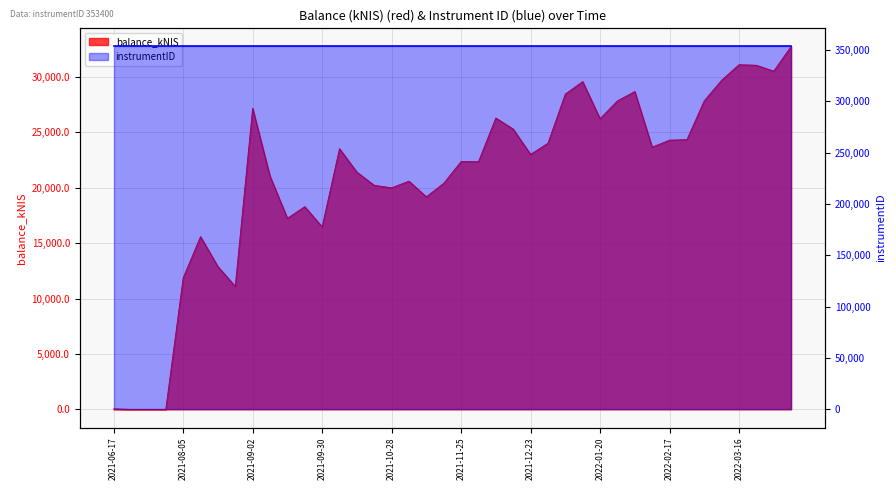

List the labels in order of value, largest first.

2022-04-07, 2022-03-16, 2022-03-24, 2022-03-31, 2022-03-10, 2022-01-13, 2022-02-03, 2022-01-06, 2022-03-03, 2022-01-27, 2021-09-02, 2021-12-09, 2022-01-20, 2021-12-16, 2022-02-24, 2022-02-17, 2021-12-30, 2022-02-10, 2021-10-07, 2021-12-23, 2021-11-25, 2021-12-02, 2021-10-14, 2021-09-09, 2021-11-04, 2021-11-18, 2021-10-21, 2021-10-28, 2021-11-11, 2021-09-23, 2021-09-14, 2021-09-30, 2021-08-12, 2021-08-19, 2021-08-05, 2021-08-26, 2021-06-17, 2021-06-24, 2021-07-15, 2021-07-22